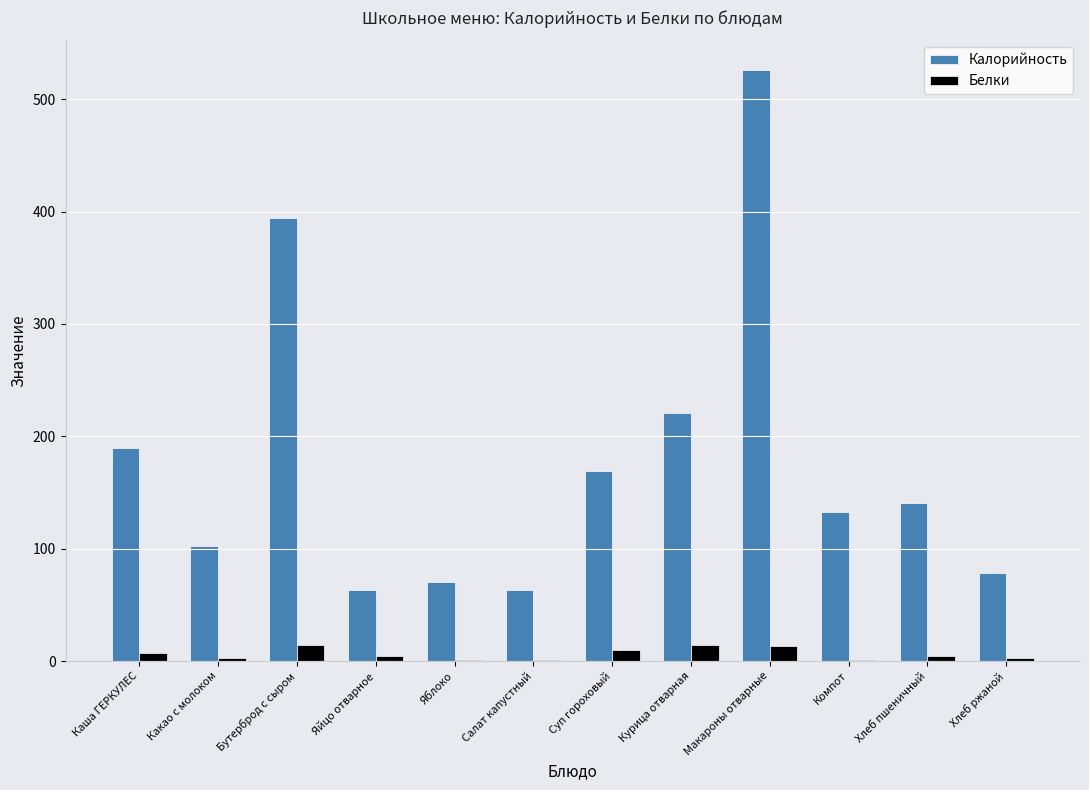

Read the Калорийность value at Суп гороховый.

169.3